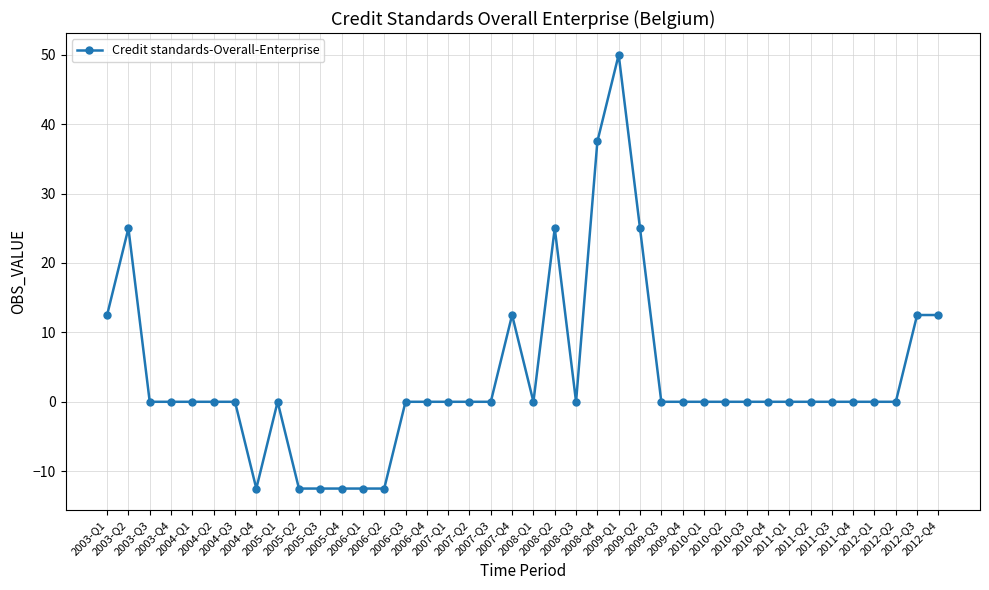

How many distinct data groups are displayed?

1